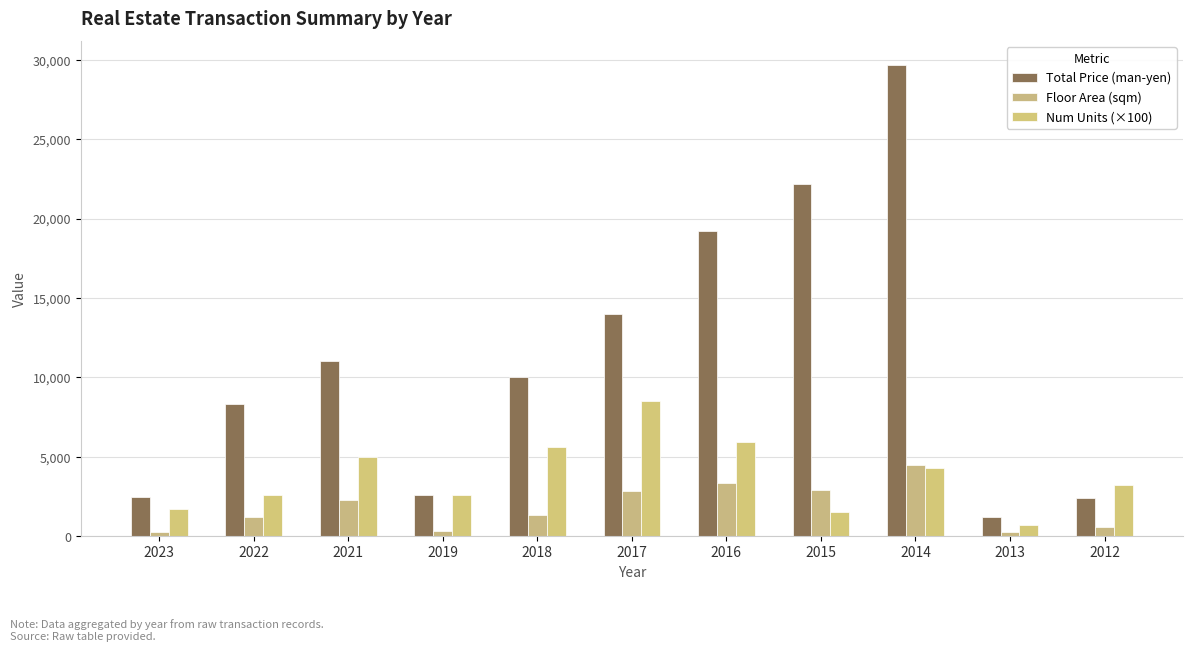

At which label is Floor Area (sqm) closest to 2370?

2021